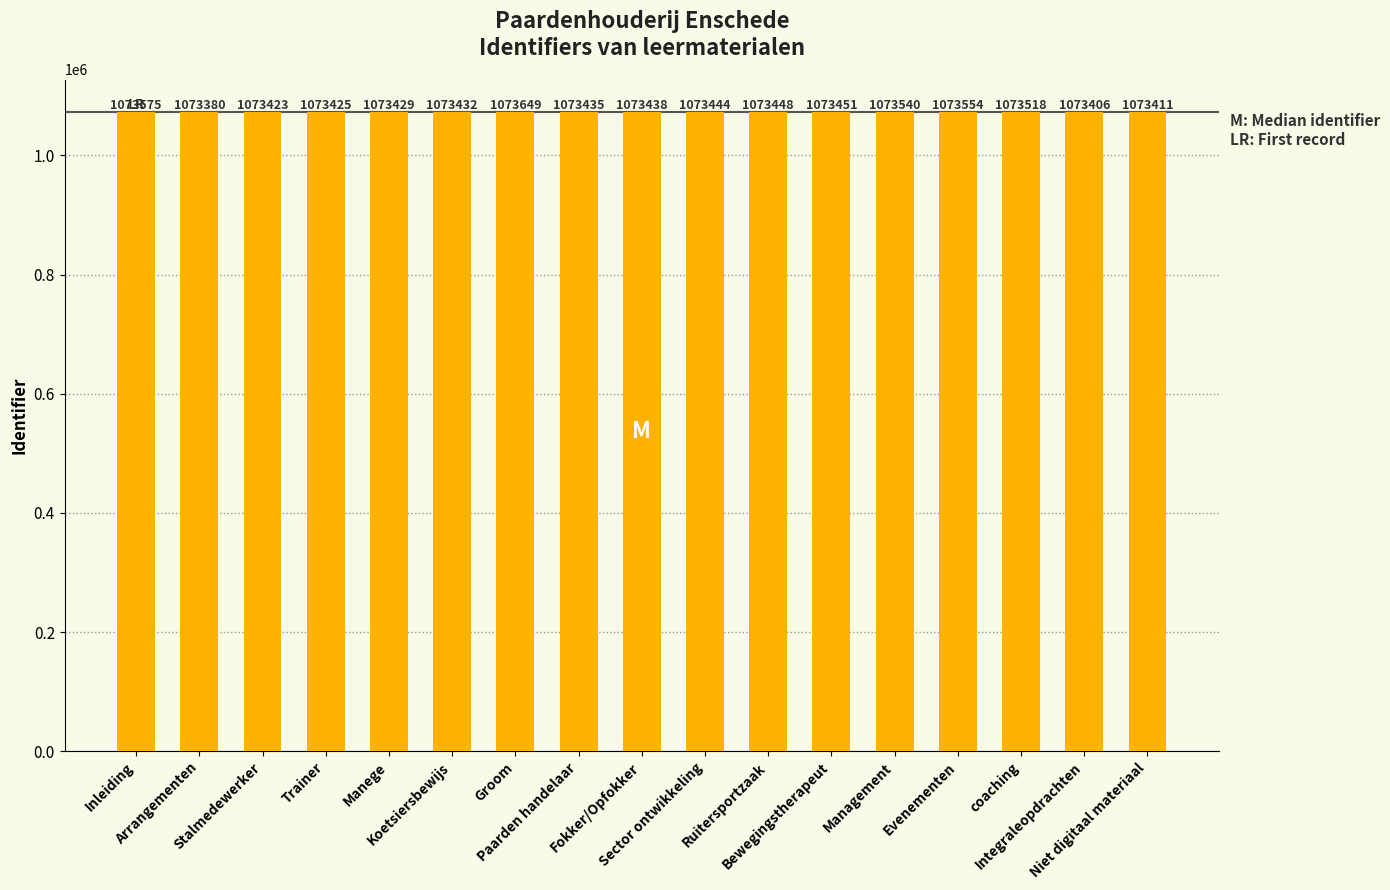

Rank the categories by value from lowest to highest.

Arrangementen, Integraleopdrachten, Niet digitaal materiaal, Stalmedewerker, Trainer, Manege, Koetsiersbewijs, Paarden handelaar, Fokker/Opfokker, Sector ontwikkeling, Ruitersportzaak, Bewegingstherapeut, coaching, Management, Evenementen, Inleiding, Groom